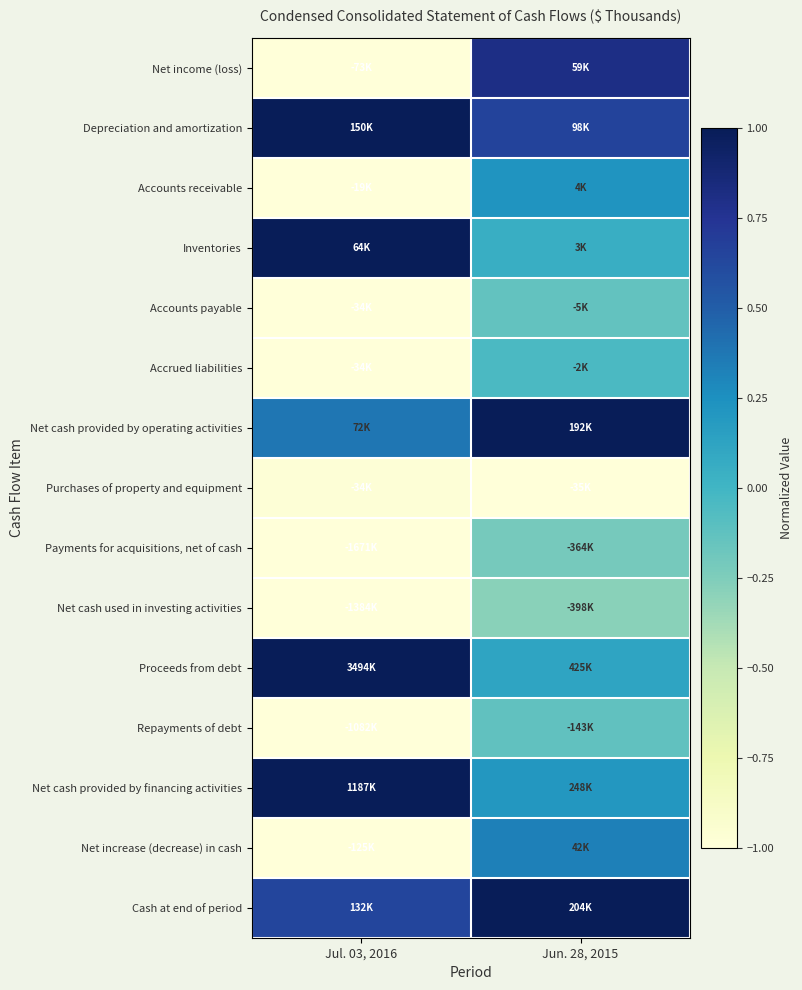

What is the greatest value displayed?

1.0